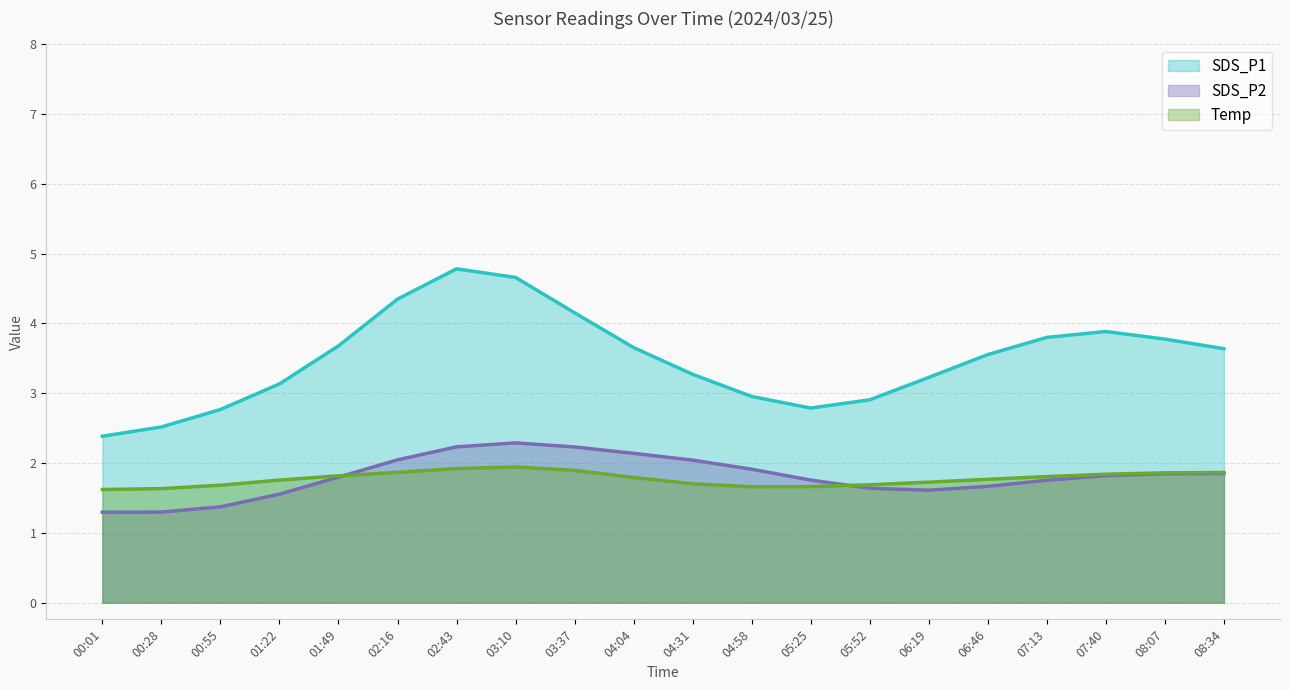

Which series has the largest total across all categories?

SDS_P1 (line)